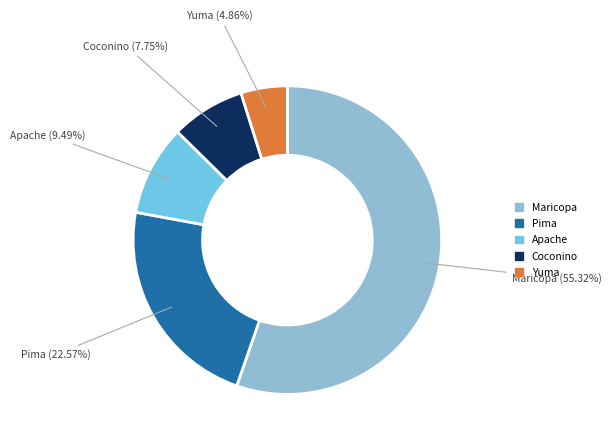

Rank the categories by value from highest to lowest.

Maricopa, Pima, Apache, Coconino, Yuma